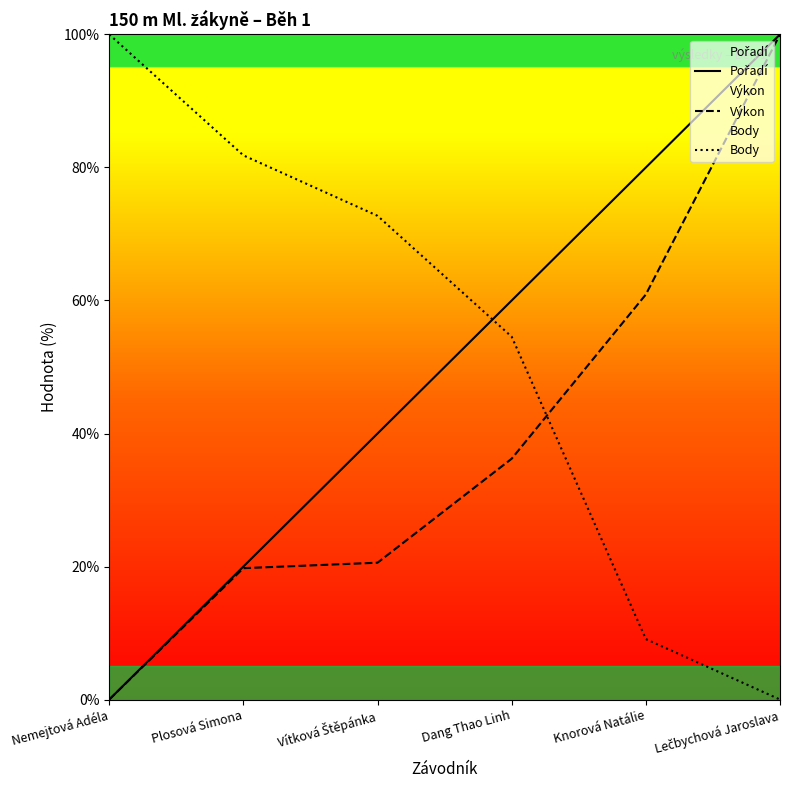

What is the label of the 5th point from the right?

Plosová Simona